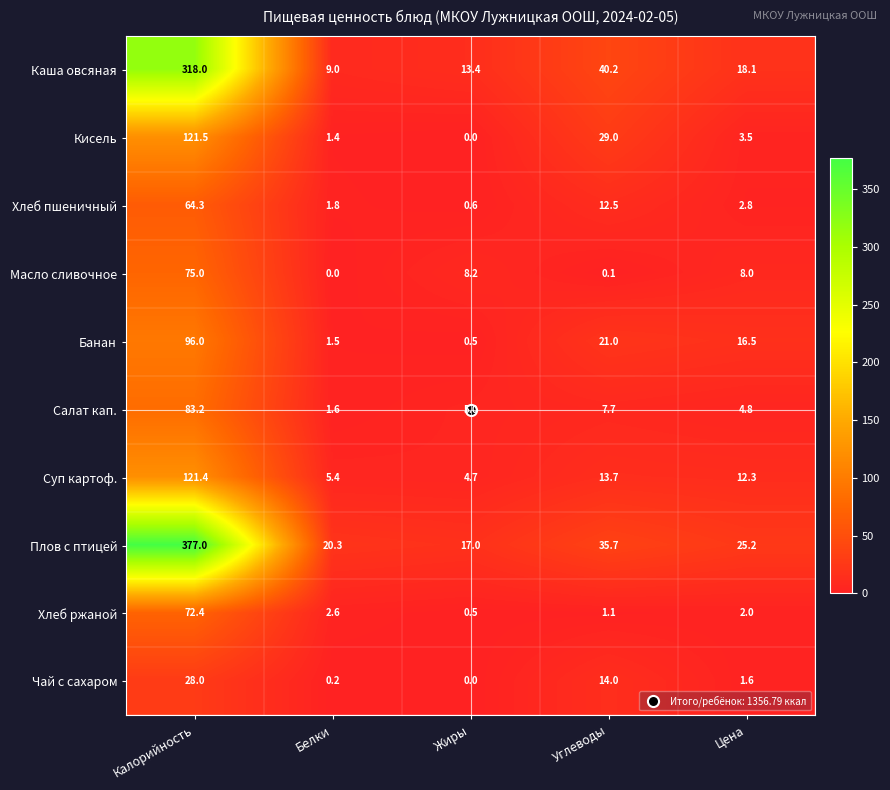

Which series has the largest range (max minus min)?

Плов с птицей